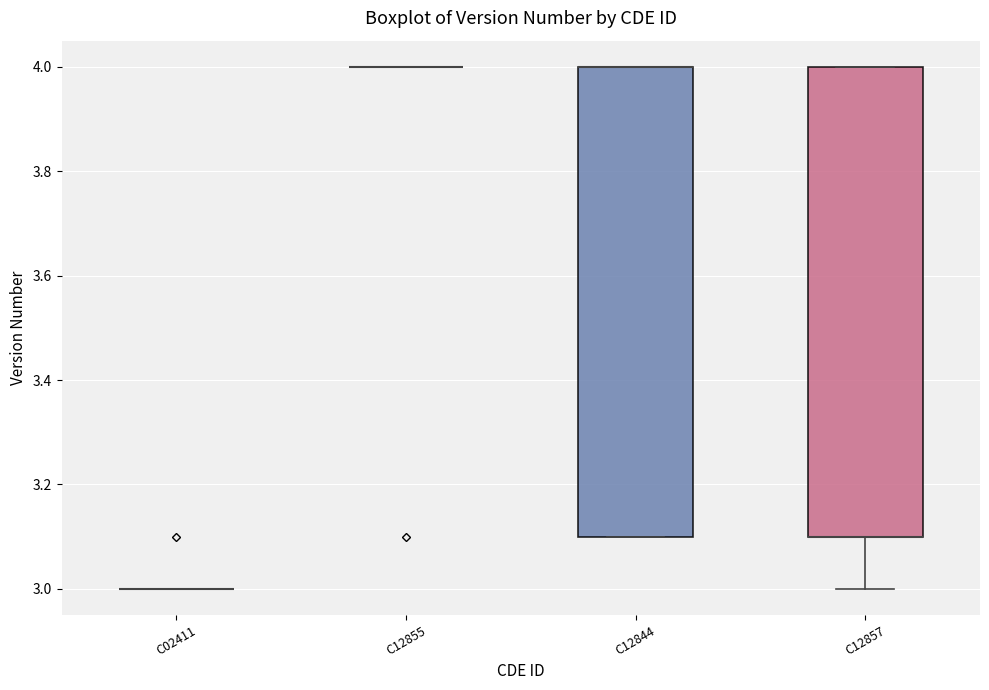

Where is the lower edge of the box for C12857 on the y-axis? The values are not printed on the chart, so give them approximately, as read against the axis.

3.1